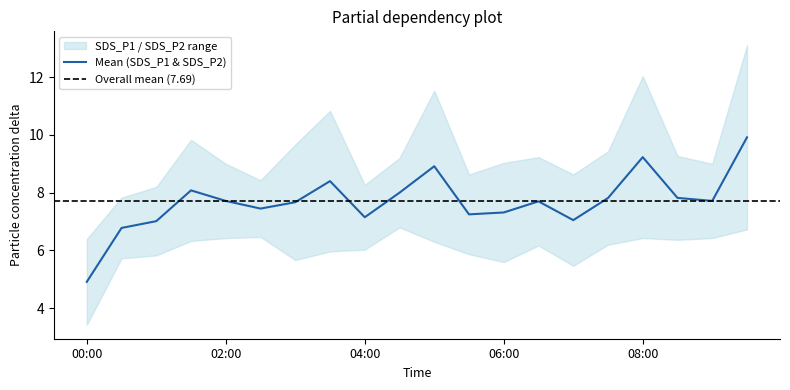

True or false: SDS_P2 and SDS_P1 intersect in this chart.

False